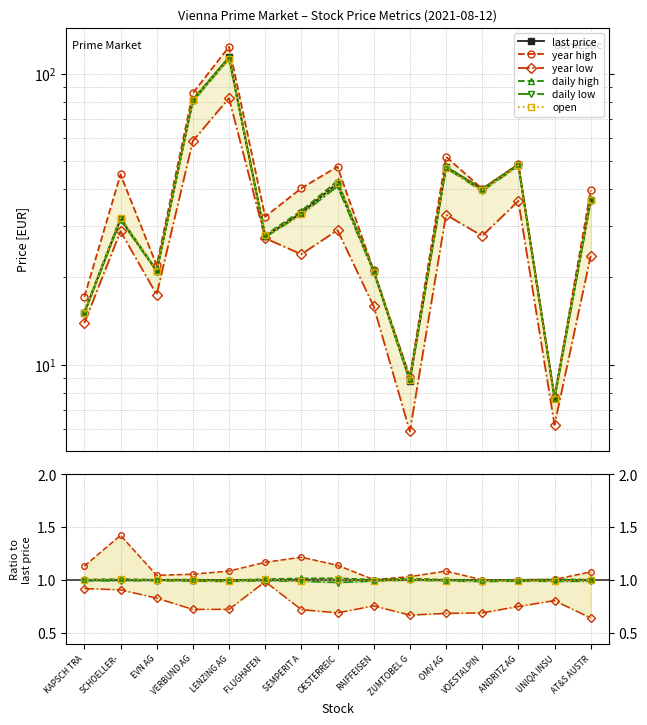

Is the value of year low at ZUMTOBEL G greater than the value of open at VOESTALPIN?

No